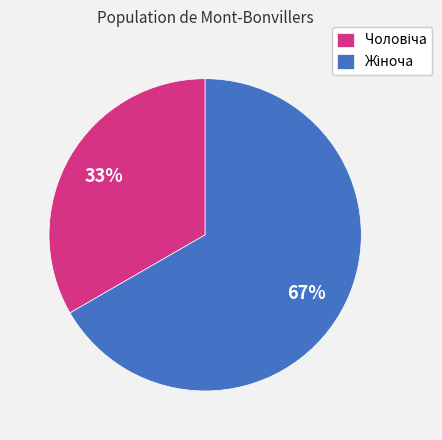

Is there a majority slice in this chart?

Yes